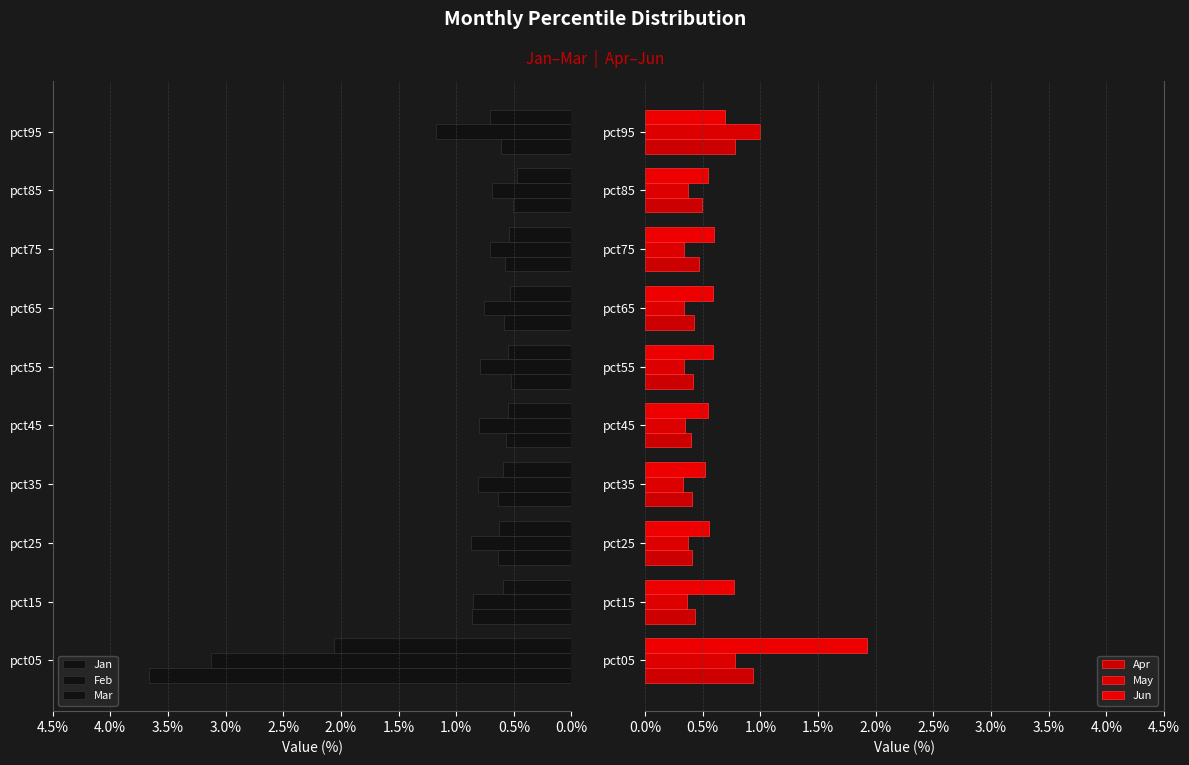

How many groups of bars are there?

10